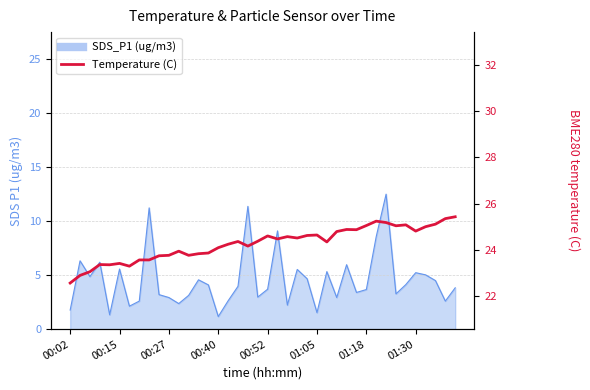

How many categories are shown in the chart?

40